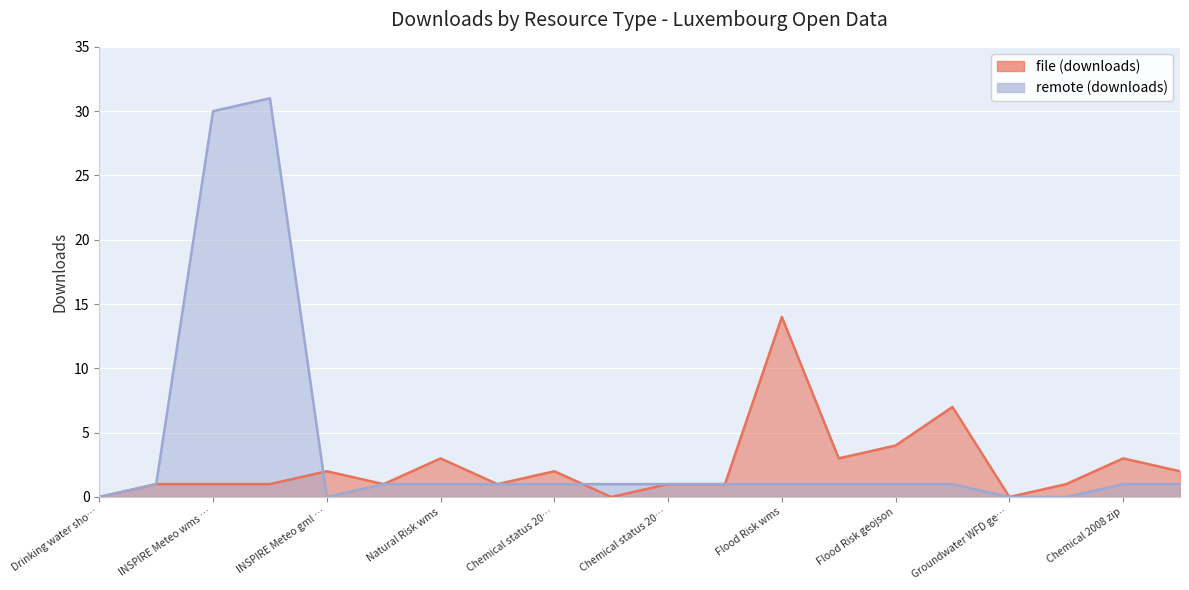

True or false: remote (downloads) has more than 0 points higher than both neighbors.

True